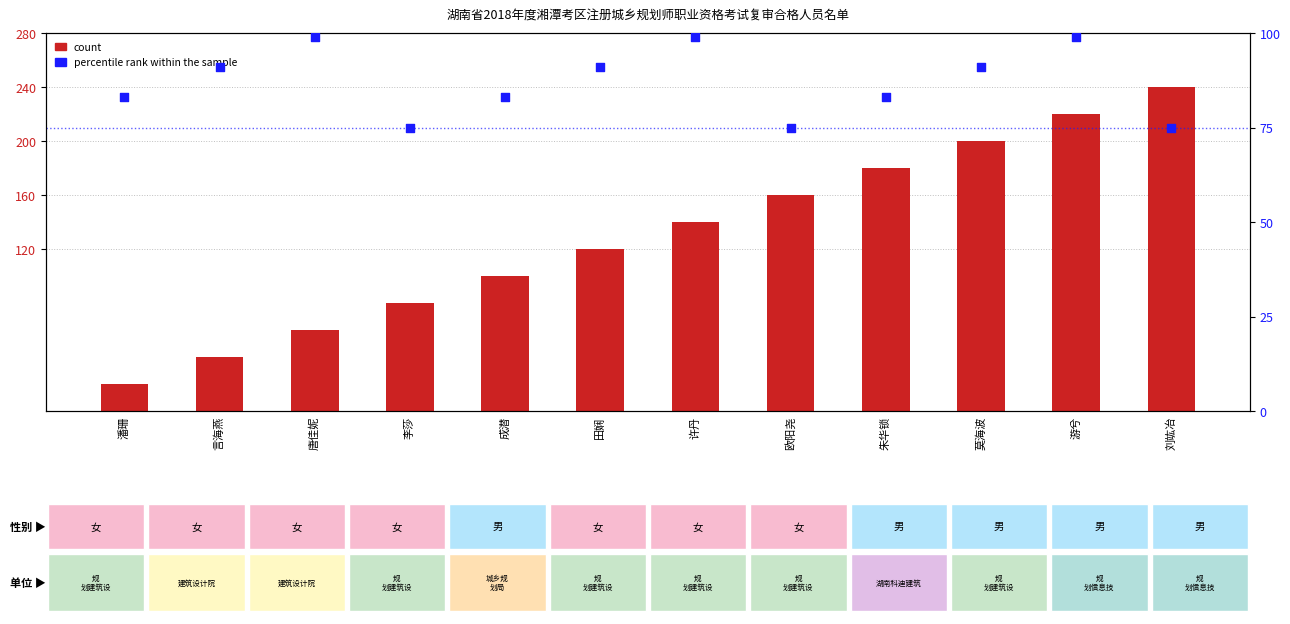

Which series has the largest Y range (max minus min)?

count